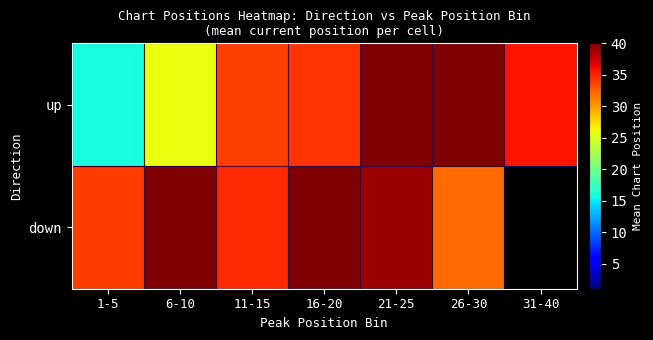

Where is up nearest to the value 37?

31-40